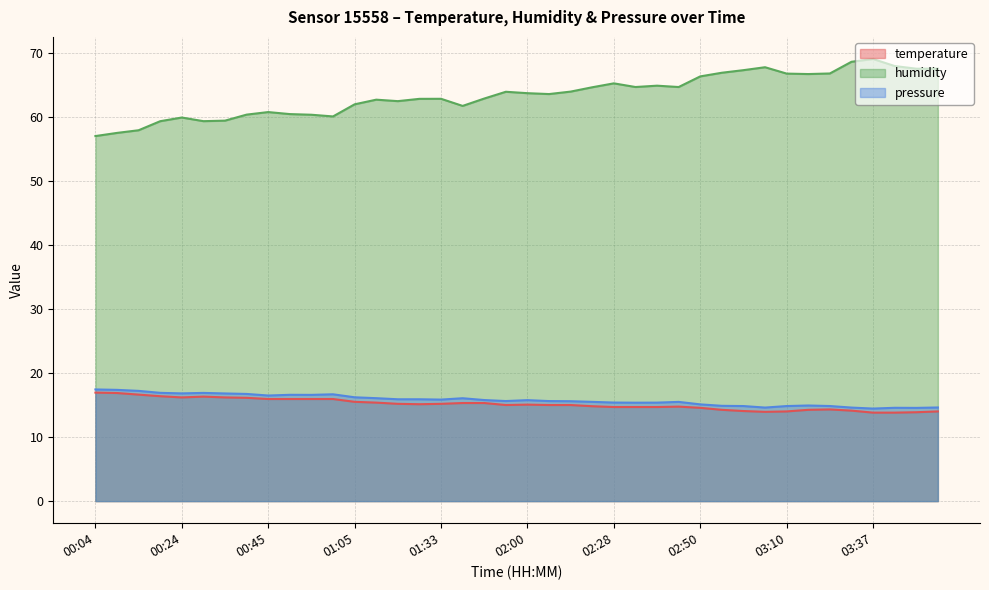

Which category has the highest value in the temperature series?

00:04